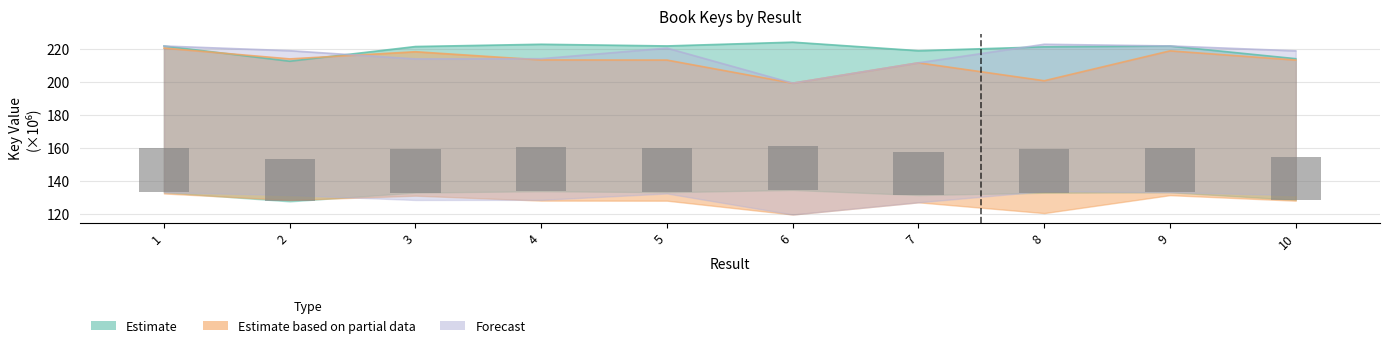

At which label is Estimate based on partial data closest to 209?

7